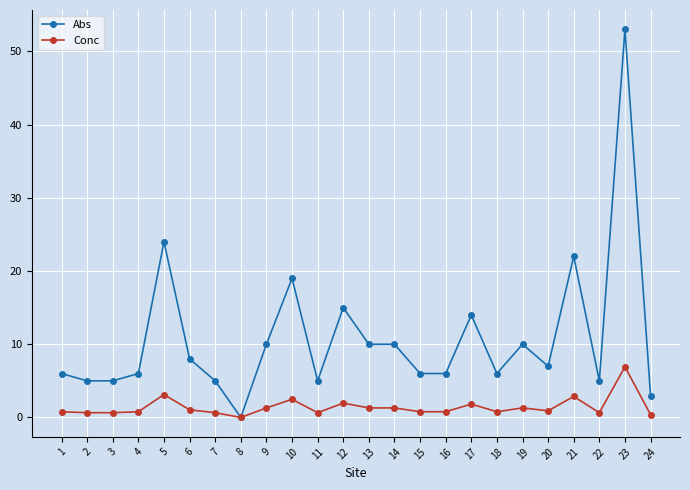

True or false: Conc has more than 2 interior local peaks.

True